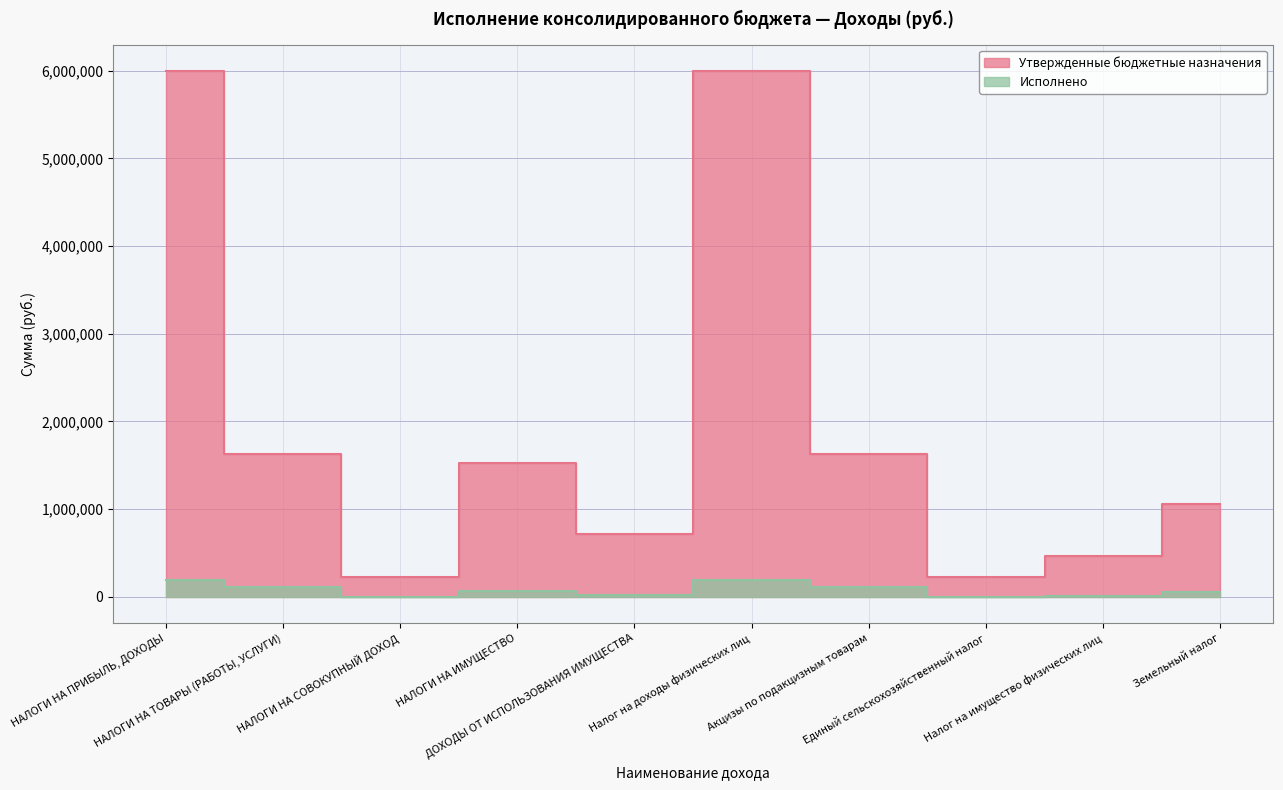

The Исполнено series shows 109738.9 at Акцизы по подакцизным товарам. True or false?

True